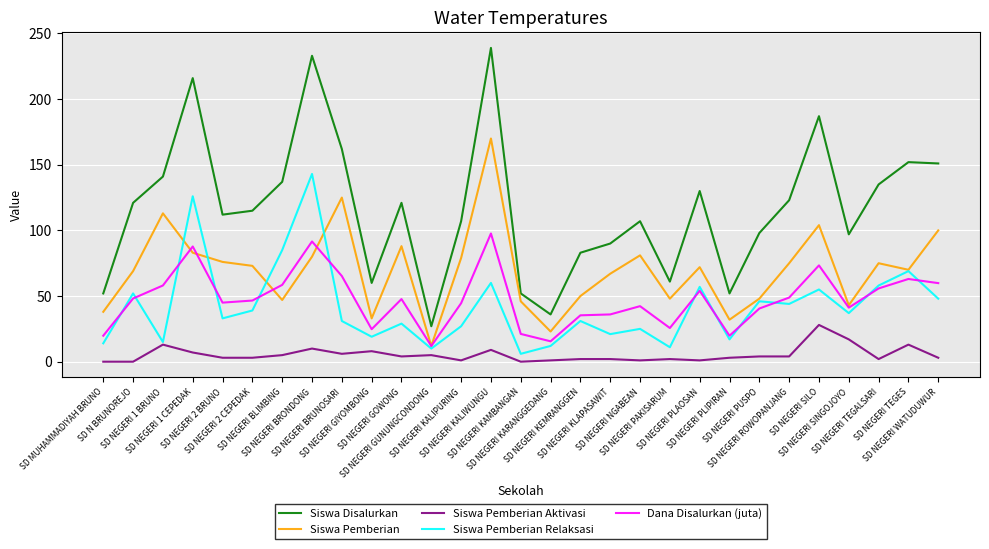

What is the approximate value of Siswa Pemberian at SD NEGERI KAMBANGAN?

46.0